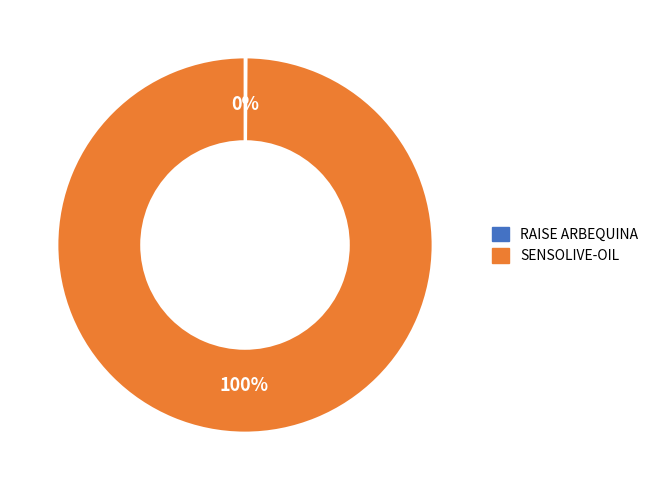

What is the largest slice in the pie chart?

SENSOLIVE-OIL